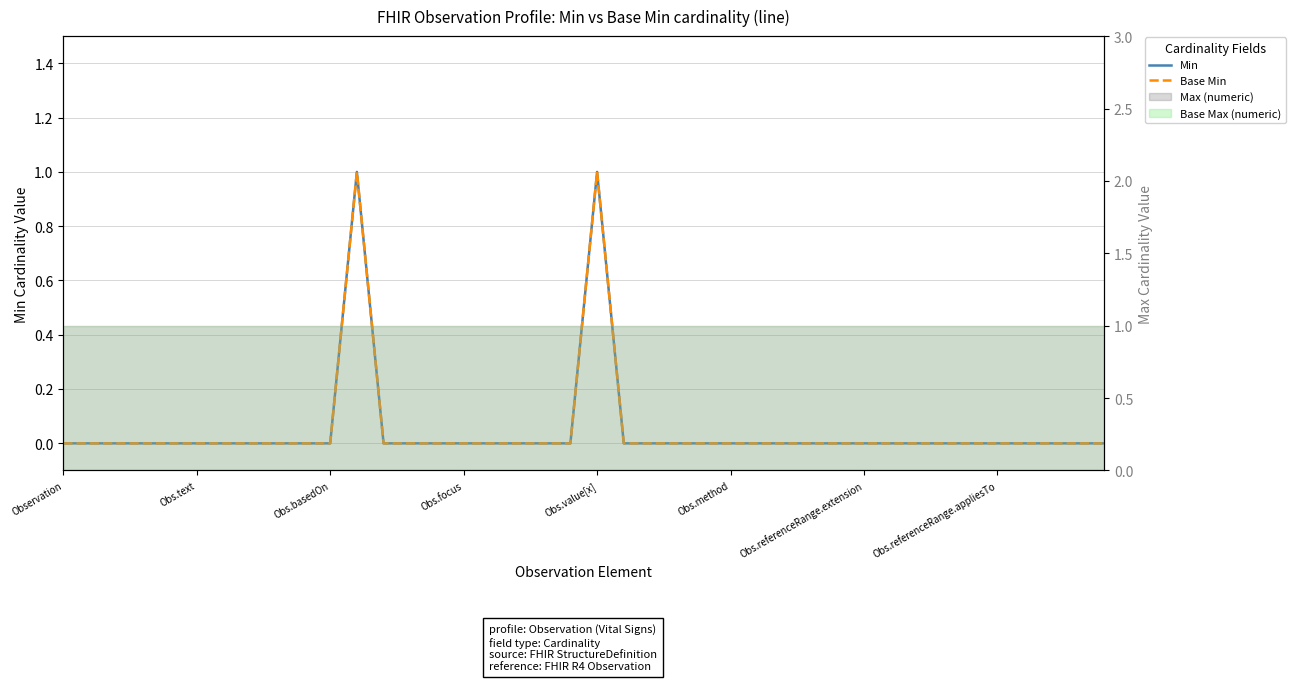

Reading left to right, extract all data points from this chart.

Min: 0	0	0	0	0	0	0	0	0	0	0	1	0	0	0	0	0	0	0	0	1	0	0	0	0	0	0	0	0	0	0	0	0	0	0	0	0	0	0	0
Base Min: 0	0	0	0	0	0	0	0	0	0	0	1	0	0	0	0	0	0	0	0	1	0	0	0	0	0	0	0	0	0	0	0	0	0	0	0	0	0	0	0